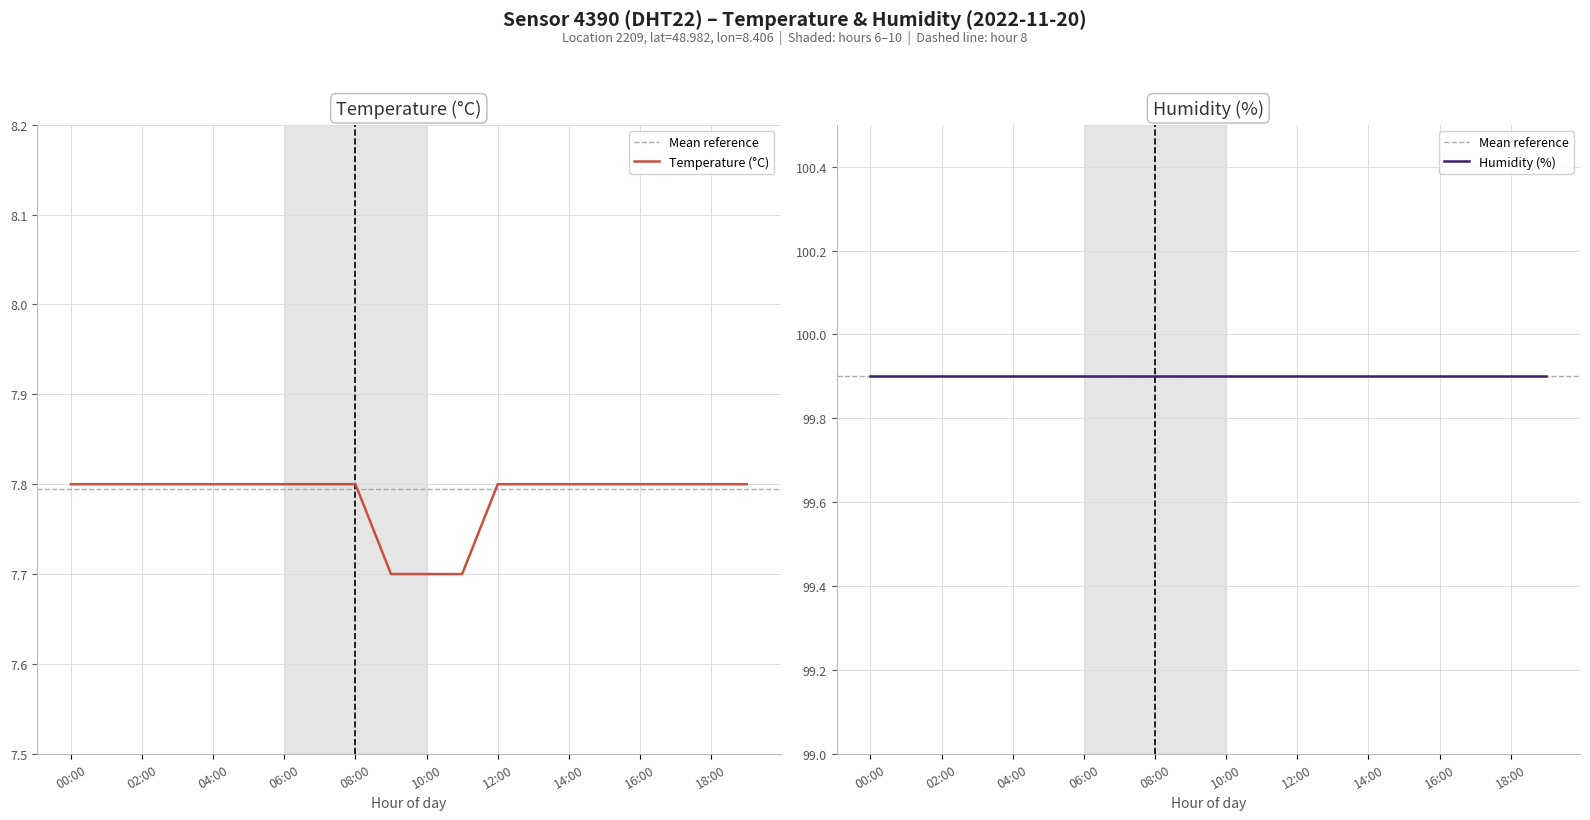

Reading left to right, extract all data points from this chart.

00:00=7.8	01:00=7.8	02:00=7.8	03:00=7.8	04:00=7.8	05:00=7.8	06:00=7.8	07:00=7.8	08:00=7.8	09:00=7.7	10:00=7.7	11:00=7.7	12:00=7.8	13:00=7.8	14:00=7.8	15:00=7.8	16:00=7.8	17:00=7.8	18:00=7.8	19:00=7.8